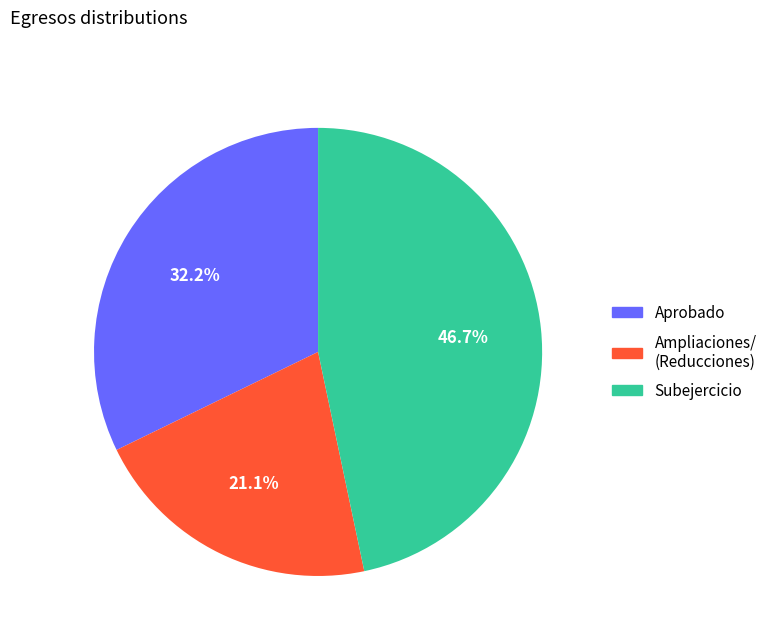

Between Ampliaciones/ (Reducciones) and Subejercicio, which is larger?

Subejercicio